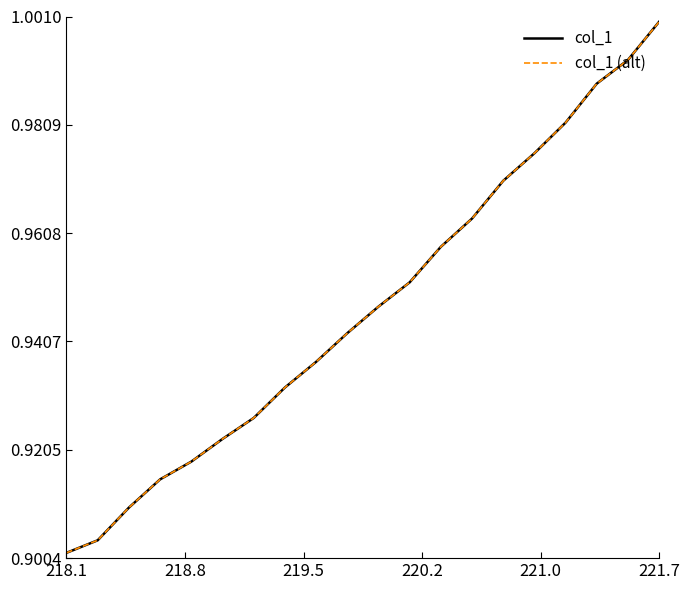

What is the highest value of the col_1 (alt) series?

1.0